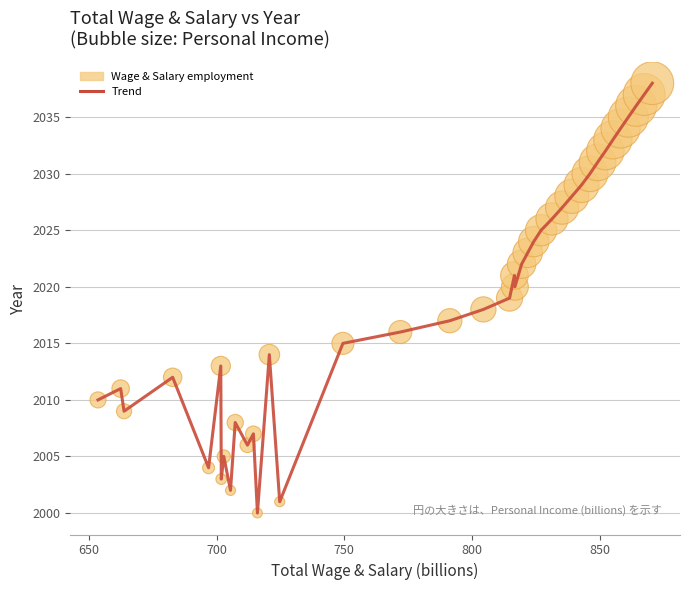

What is the maximum value shown in the chart?

2038